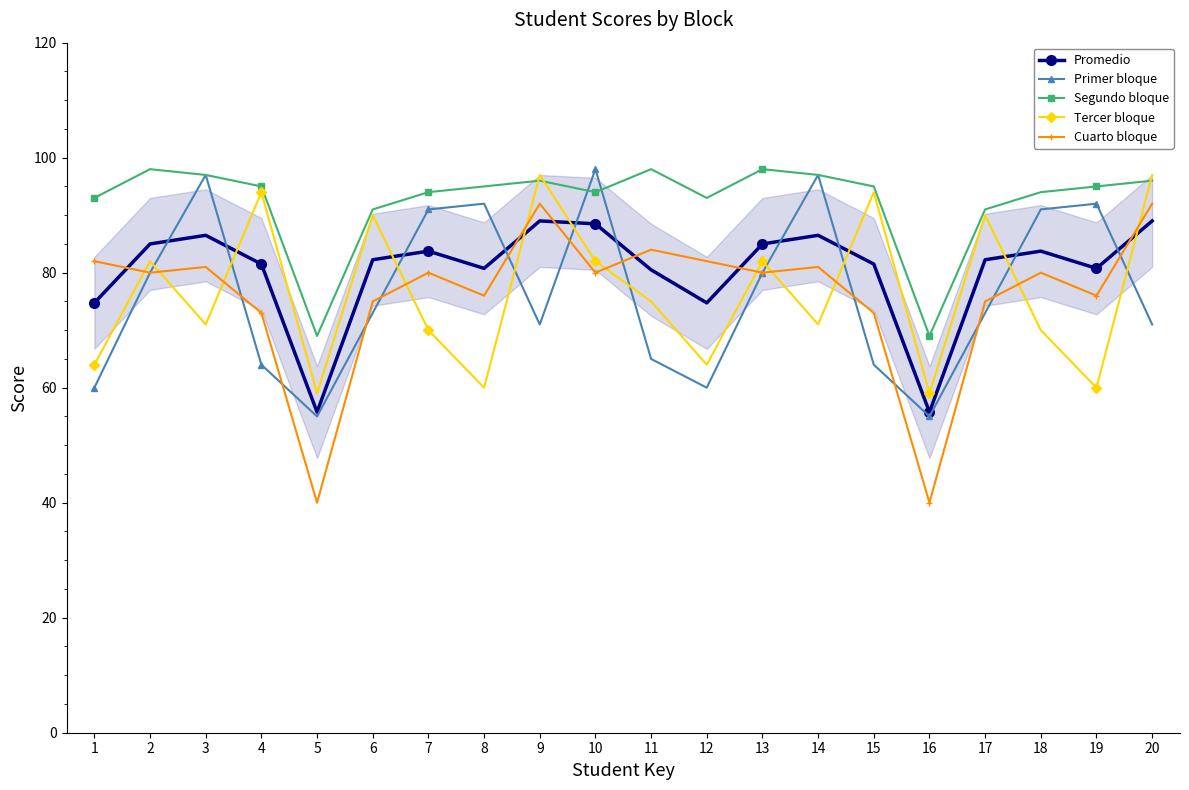

True or false: Segundo bloque and Promedio cross at least once.

False